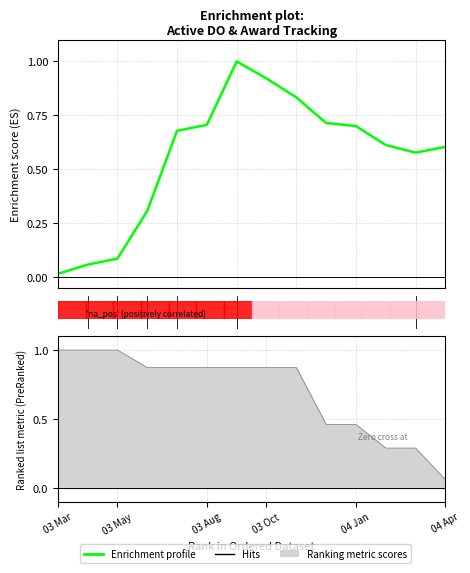

What is the difference between the maximum and second lowest values?

0.9